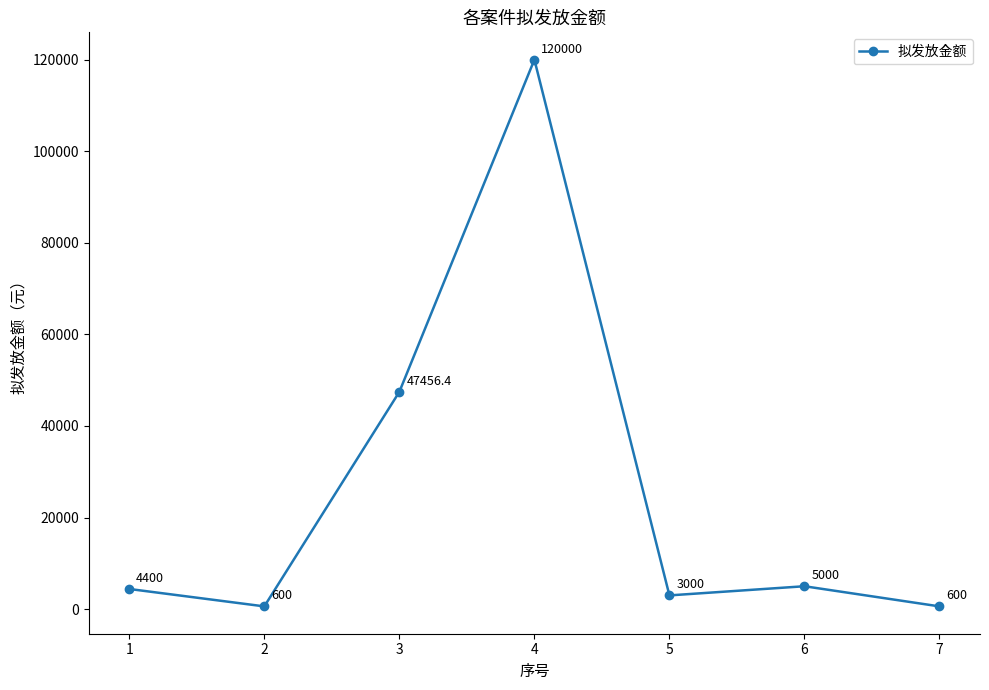

Does the chart have visible grid lines?

No